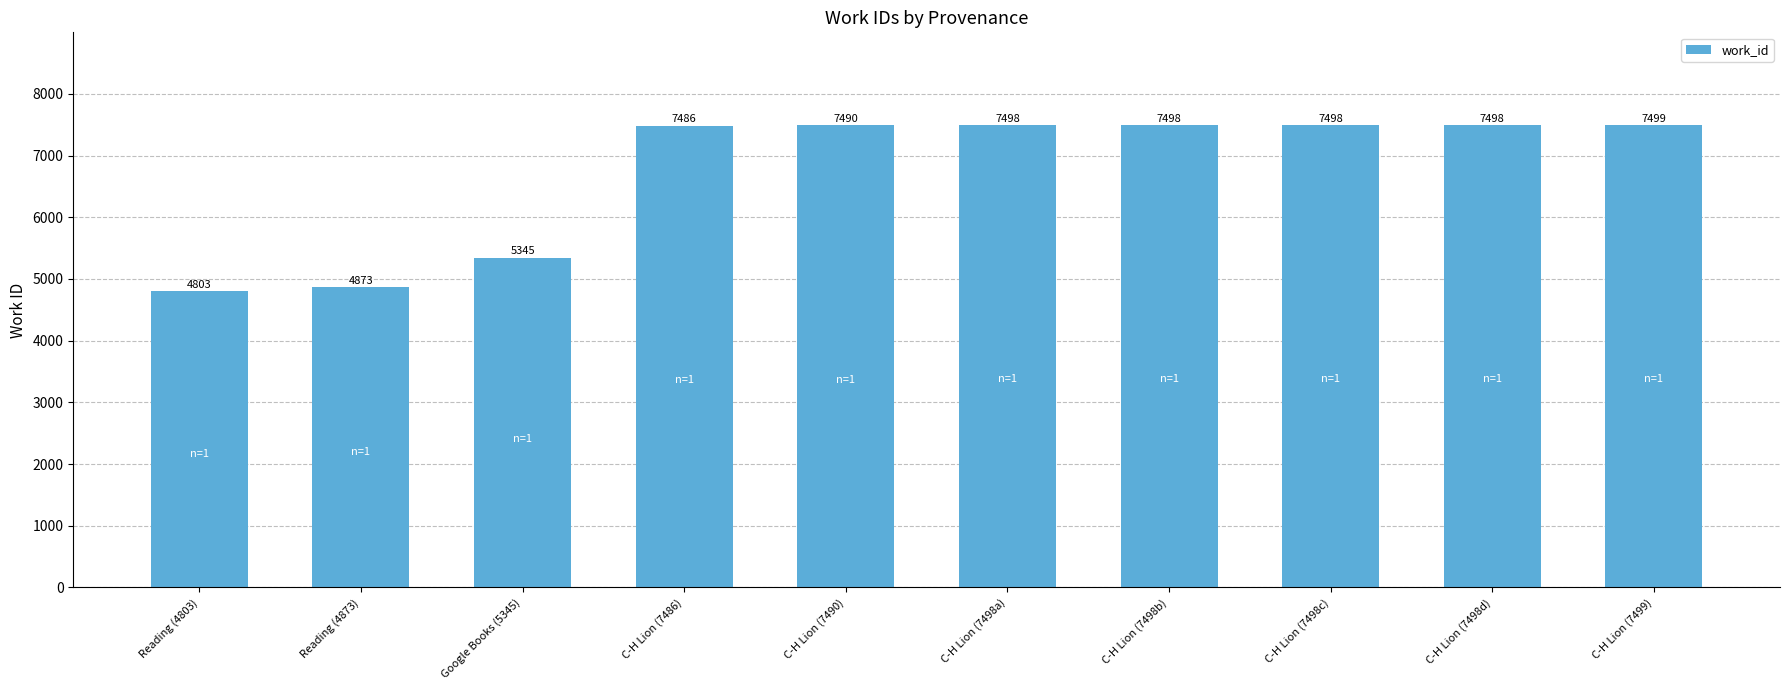

What is the greatest value displayed?

7499